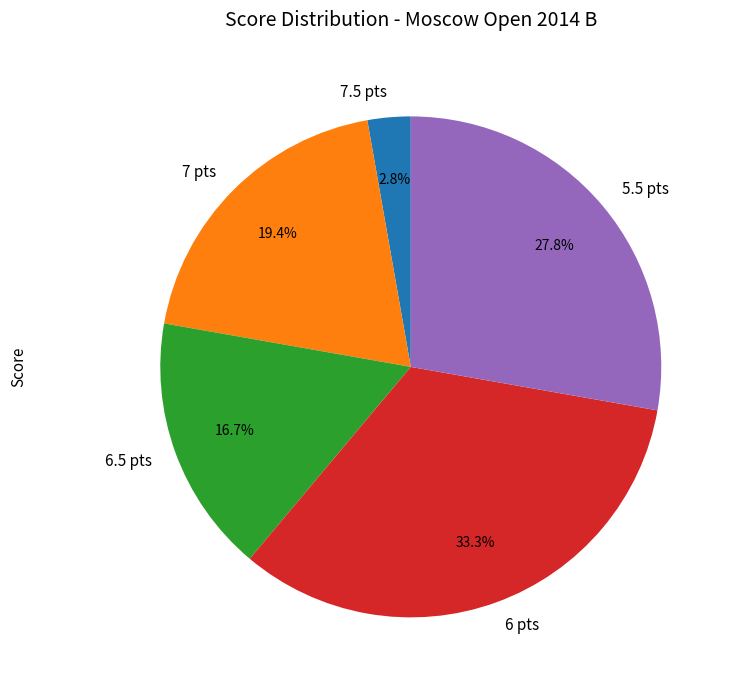

Rank the categories by value from highest to lowest.

6 pts, 5.5 pts, 7 pts, 6.5 pts, 7.5 pts